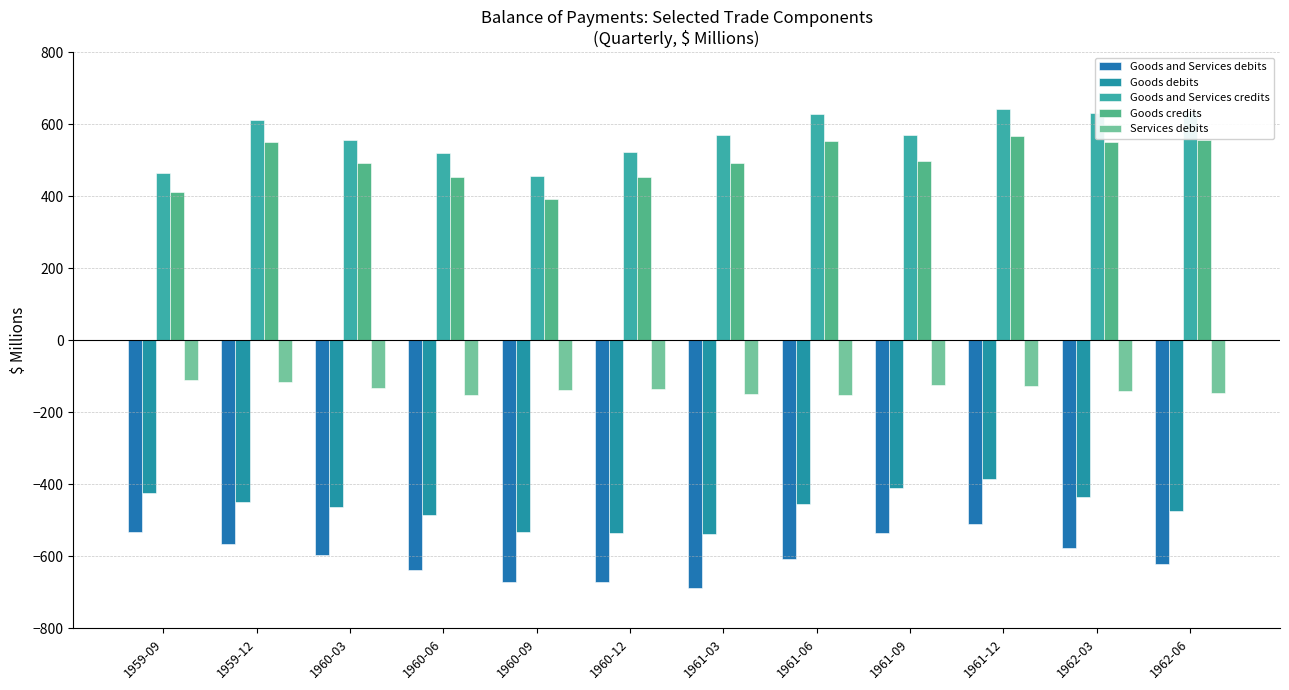

What is the approximate value of Services debits at 1959-09, to the nearest 10?

-110